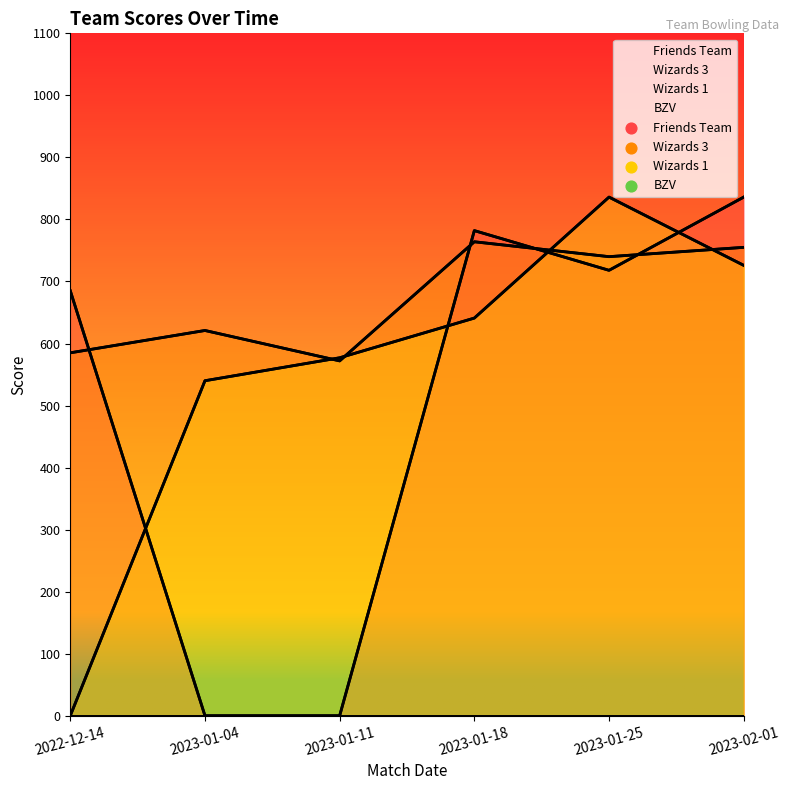

Which series has the widest spread of Y values?

Friends Team